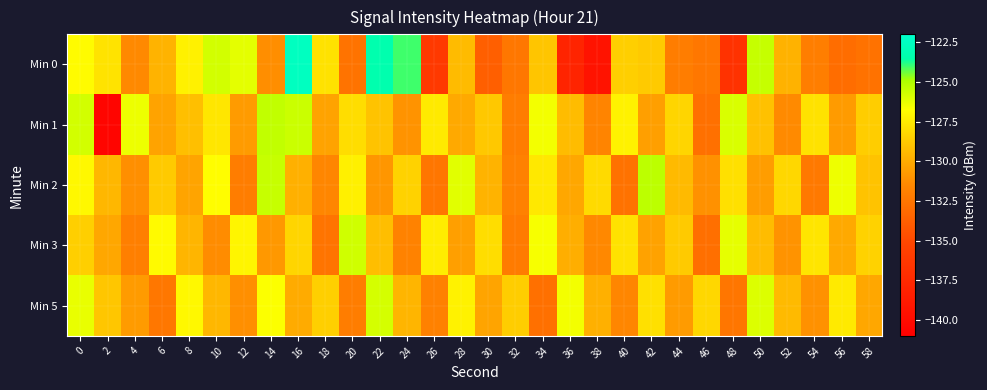

List the series in order of their peak value, highest first.

Min 0, Min 2, Min 1, Min 3, Min 5